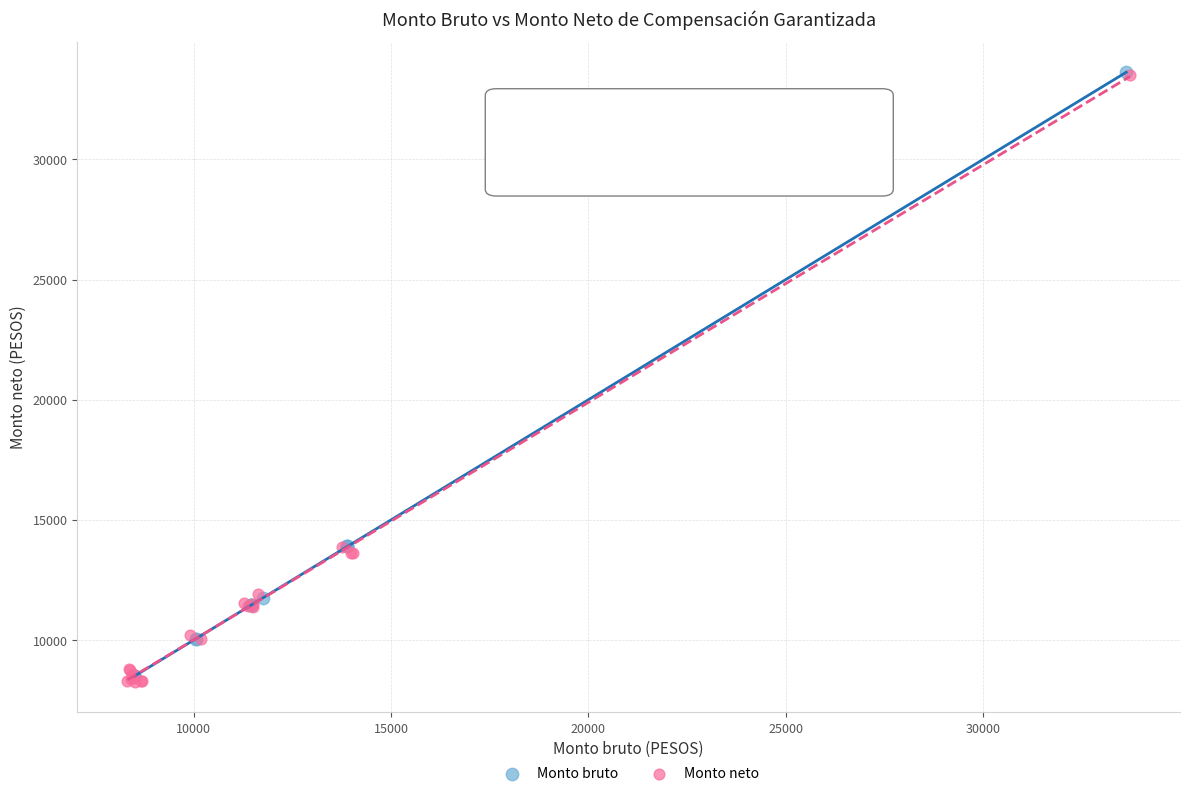

Which series has the largest Y range (max minus min)?

Monto neto